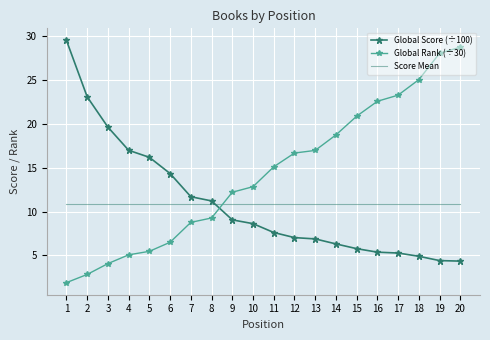

What is the maximum value shown in the chart?

29.5